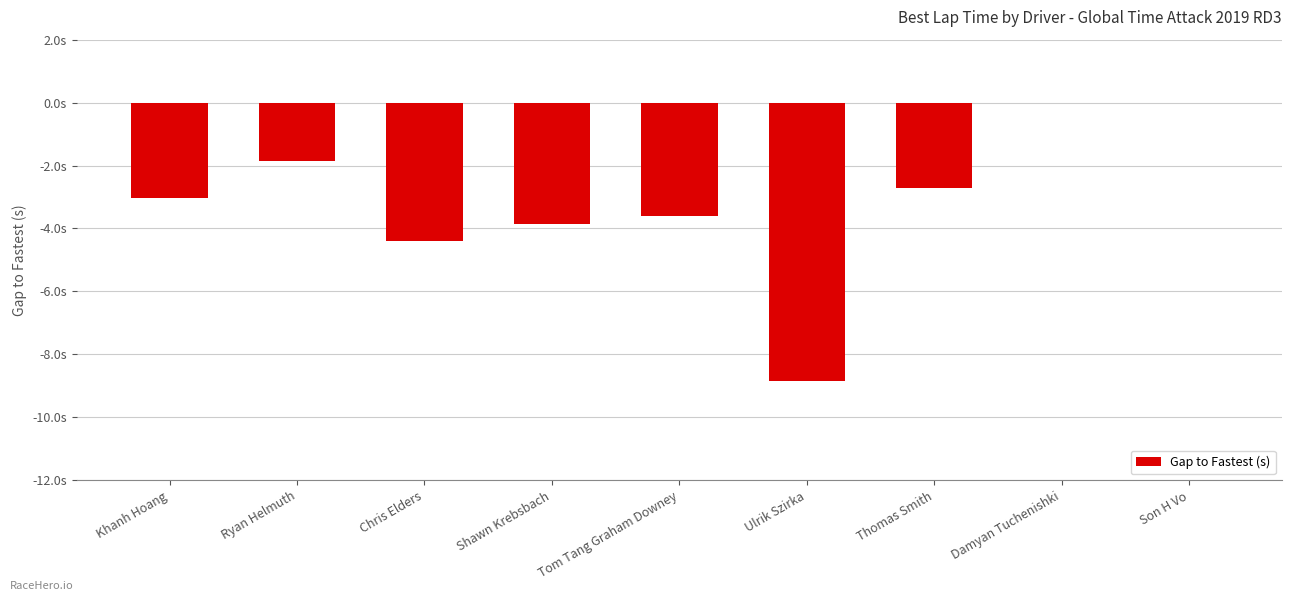

Are the bars horizontal?

No